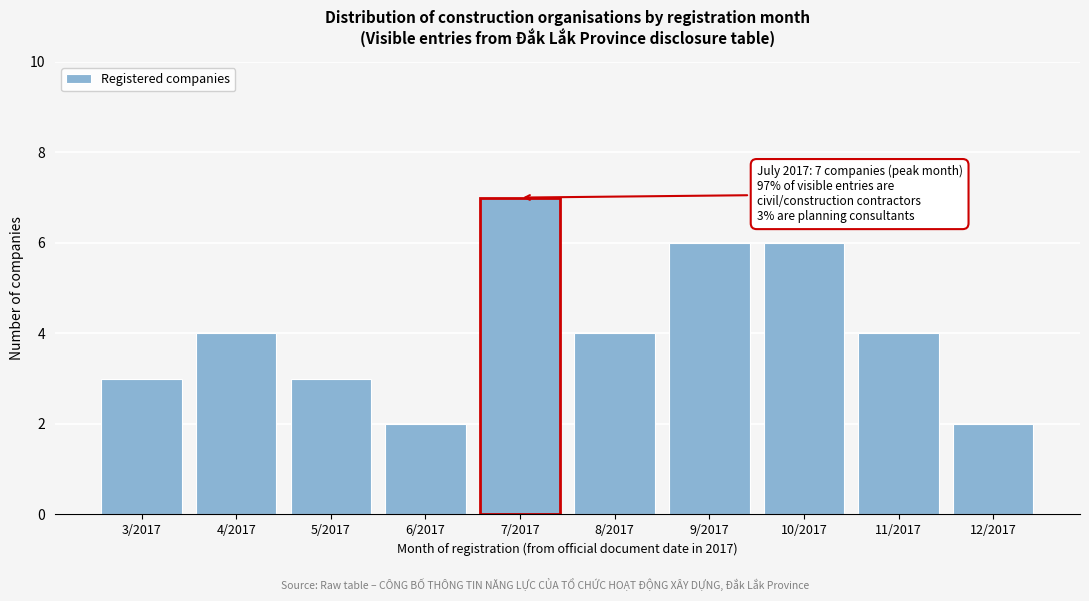

Reading right to left, extract all data points from this chart.

2	4	6	6	4	7	2	3	4	3